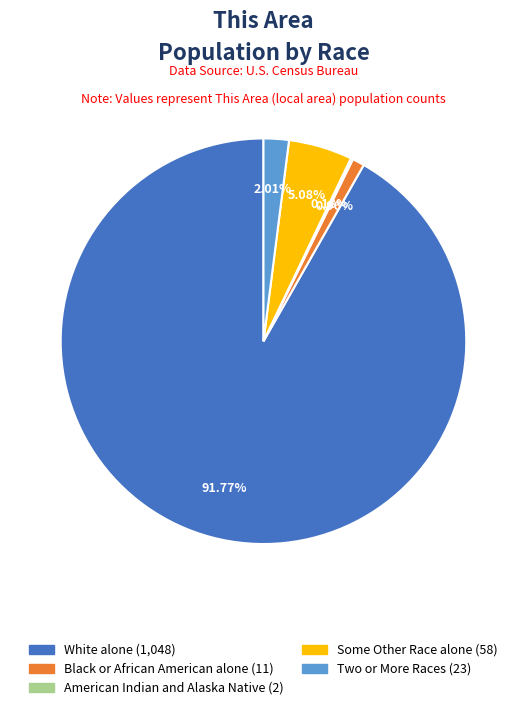

Is there any slice that represents more than half of the pie?

Yes